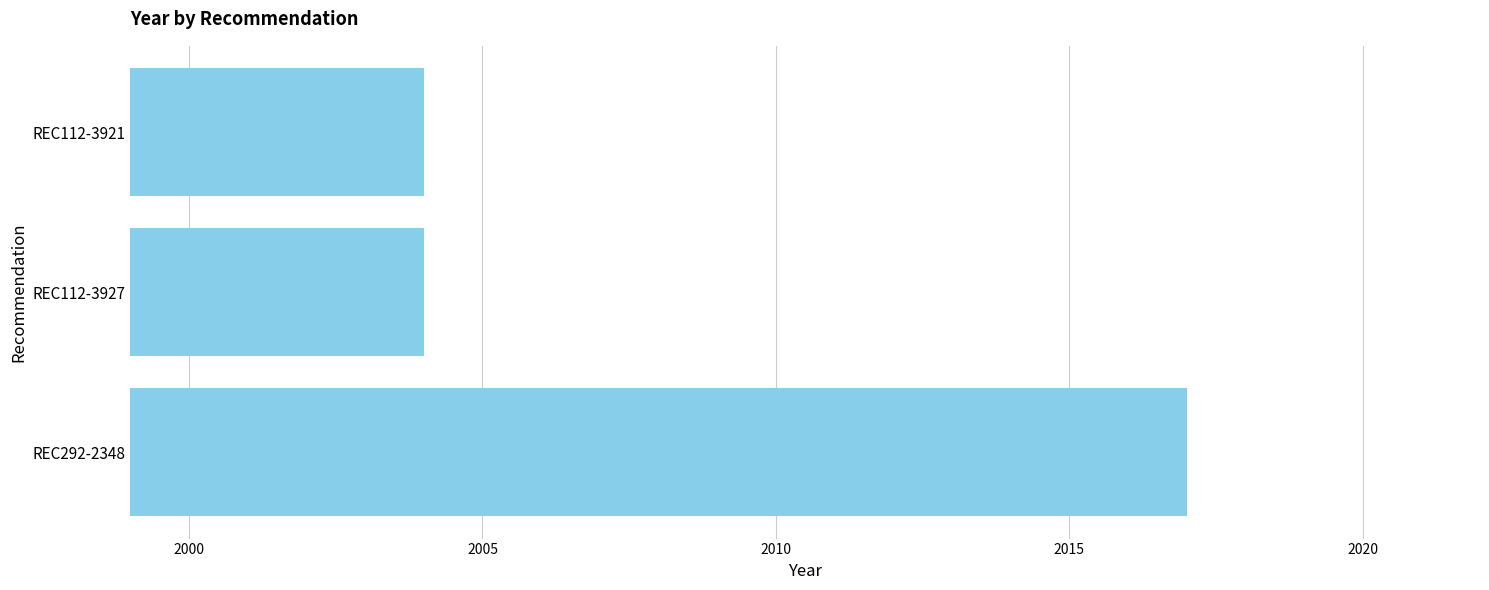

True or false: the data shows 3009 at REC112-3927.

False